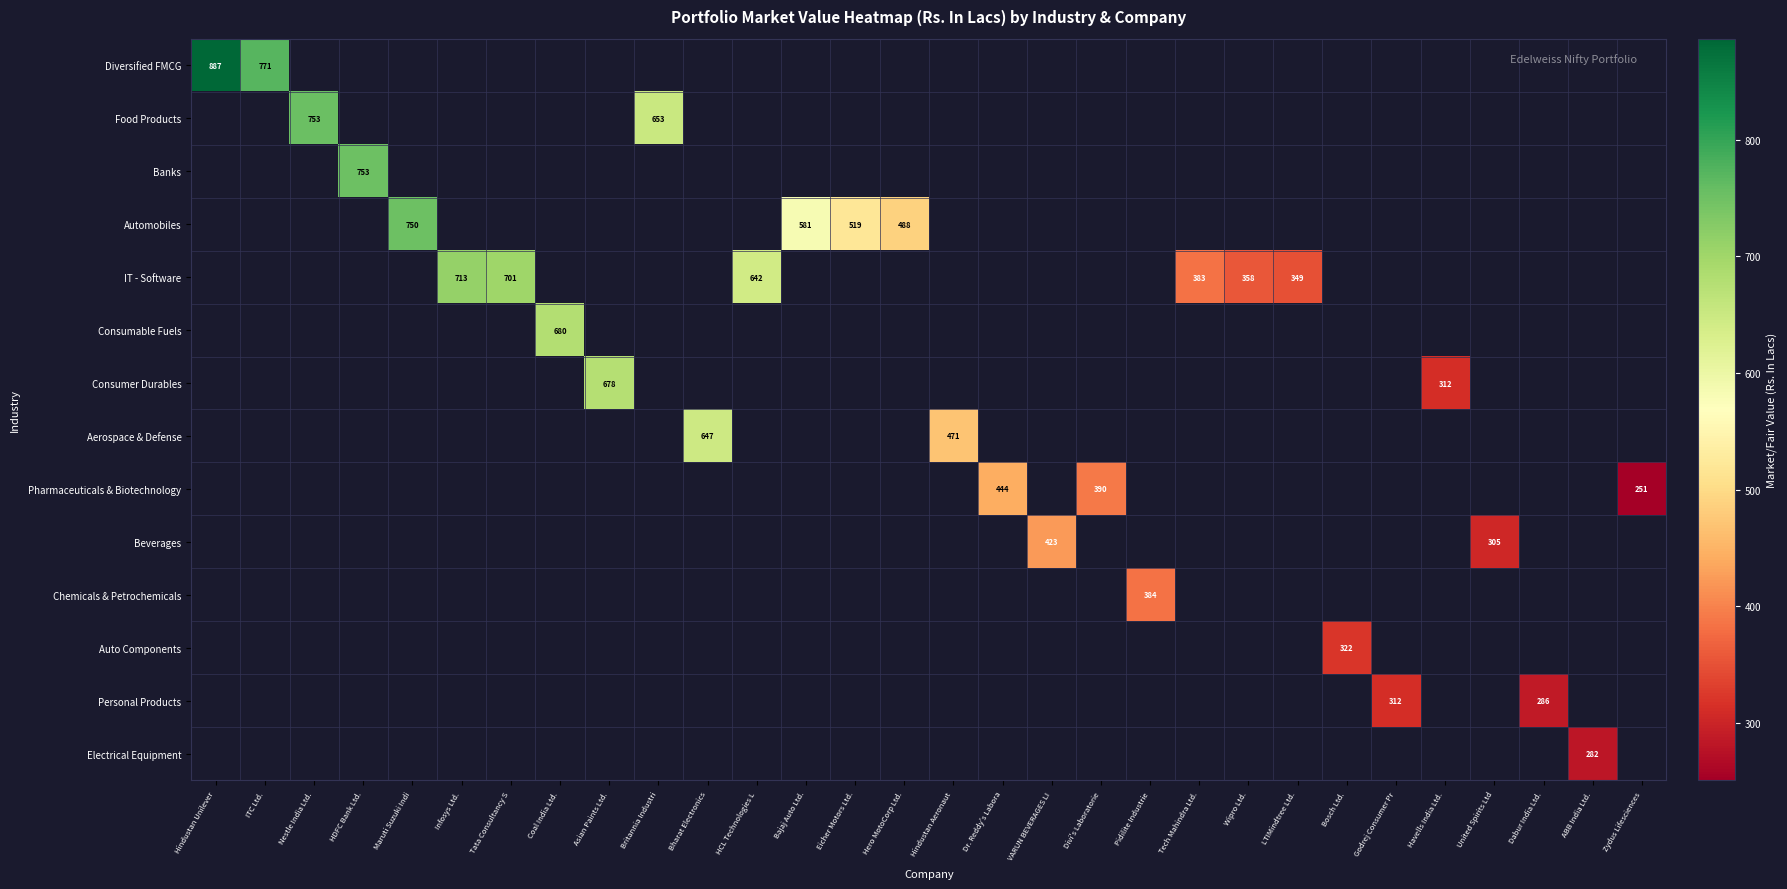

What is the minimum value shown in the chart?

251.0